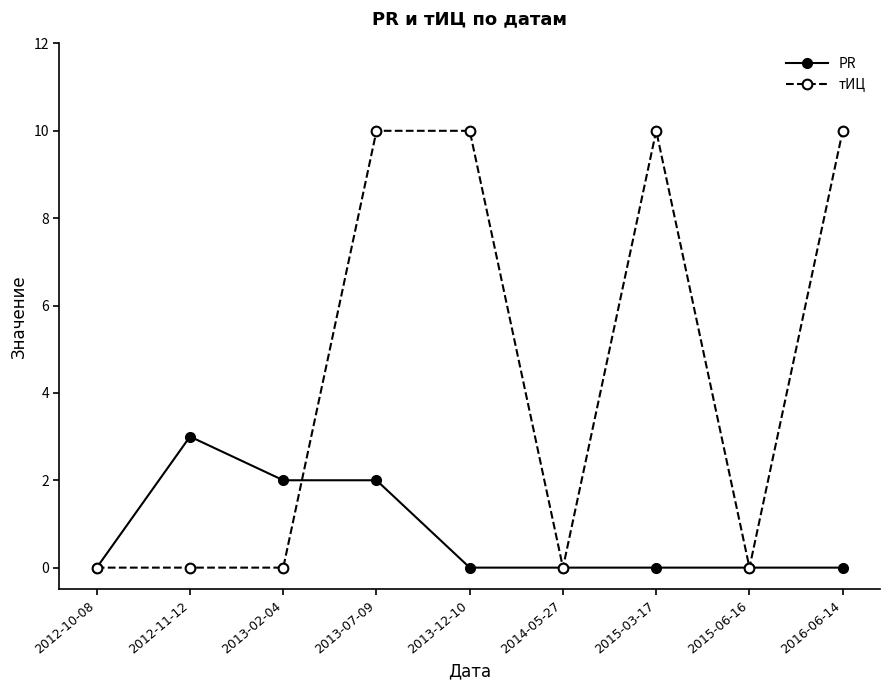

What is the difference between the maximum and minimum values in the PR series?

3